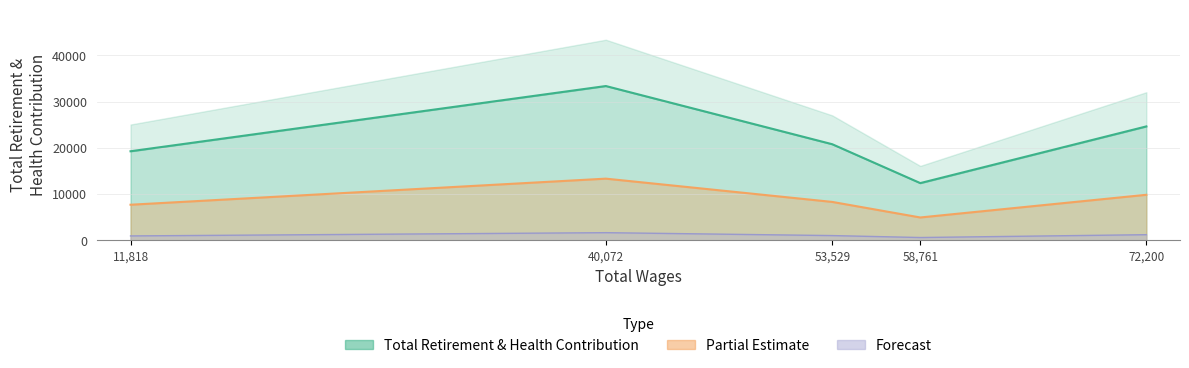

Rank the categories by value from highest to lowest.

40072, 72200, 53529, 11818, 58761